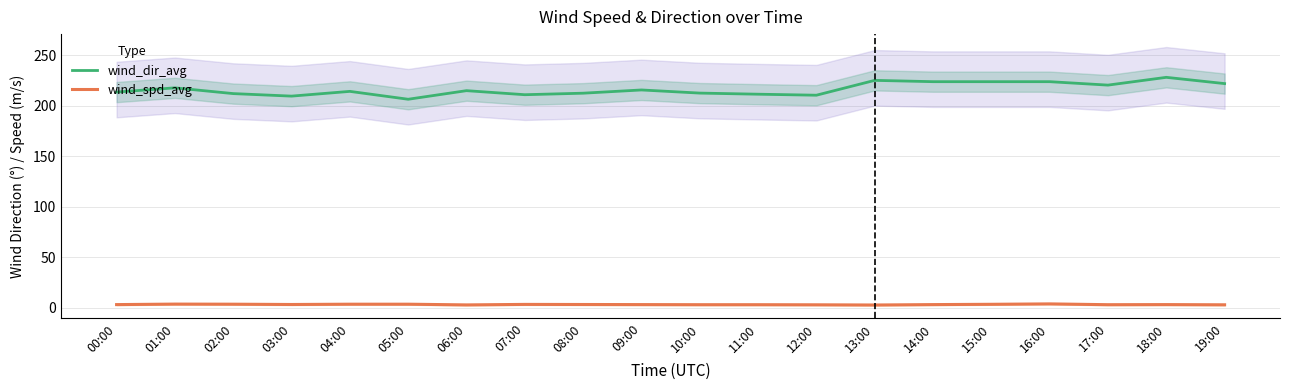

True or false: wind_dir_avg has more than 1 points higher than both neighbors.

True